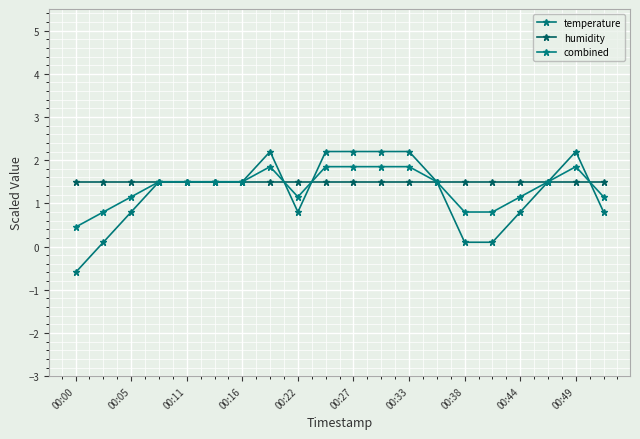

What is the minimum value for temperature?

-0.6